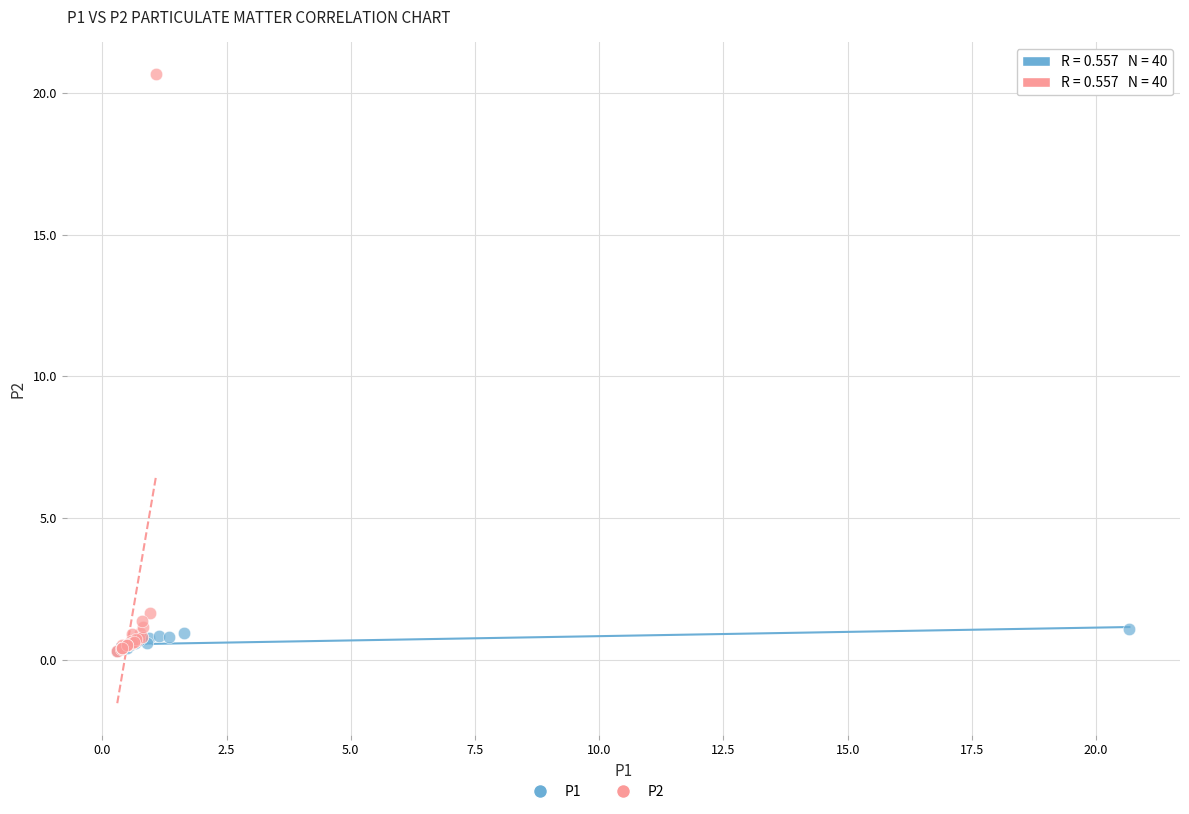

Which series contains the highest Y value?

P2